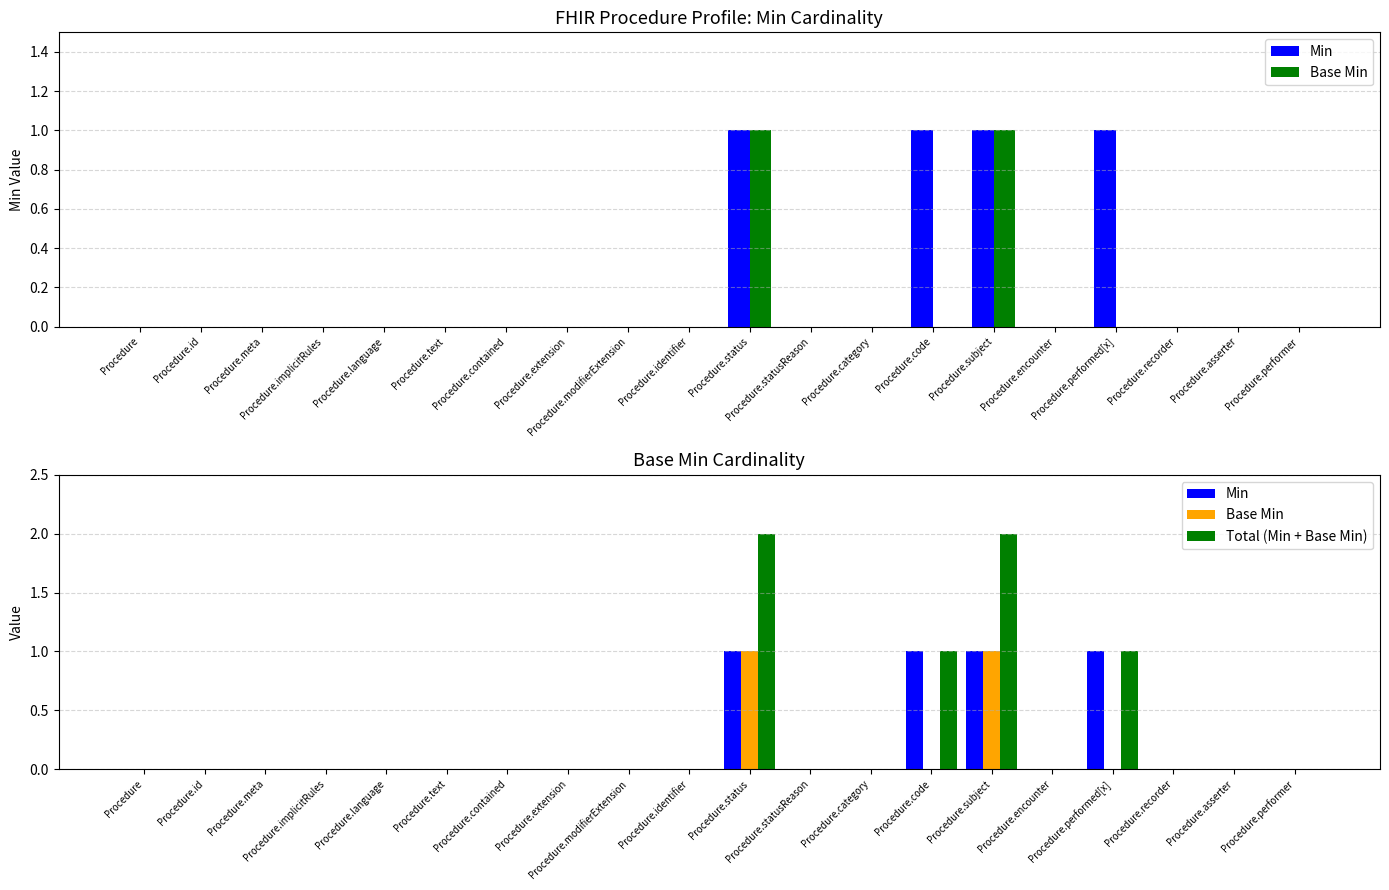

Which has a higher value, Procedure.identifier or Procedure.subject?

Procedure.subject